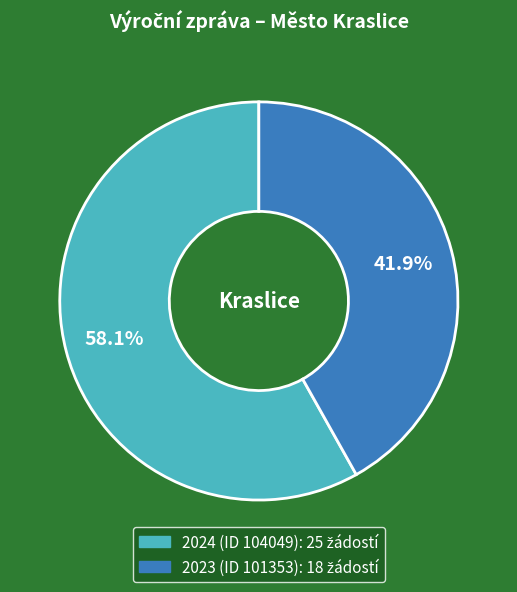

To the nearest percent, what percentage of the pie is 2023 (ID 101353)?

42%